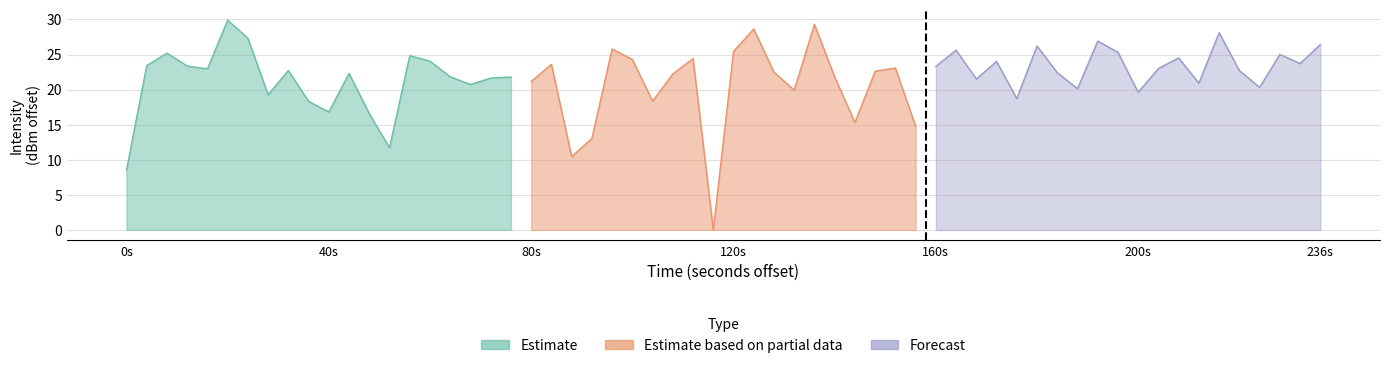

True or false: Estimate and Estimate based on partial data intersect in this chart.

True